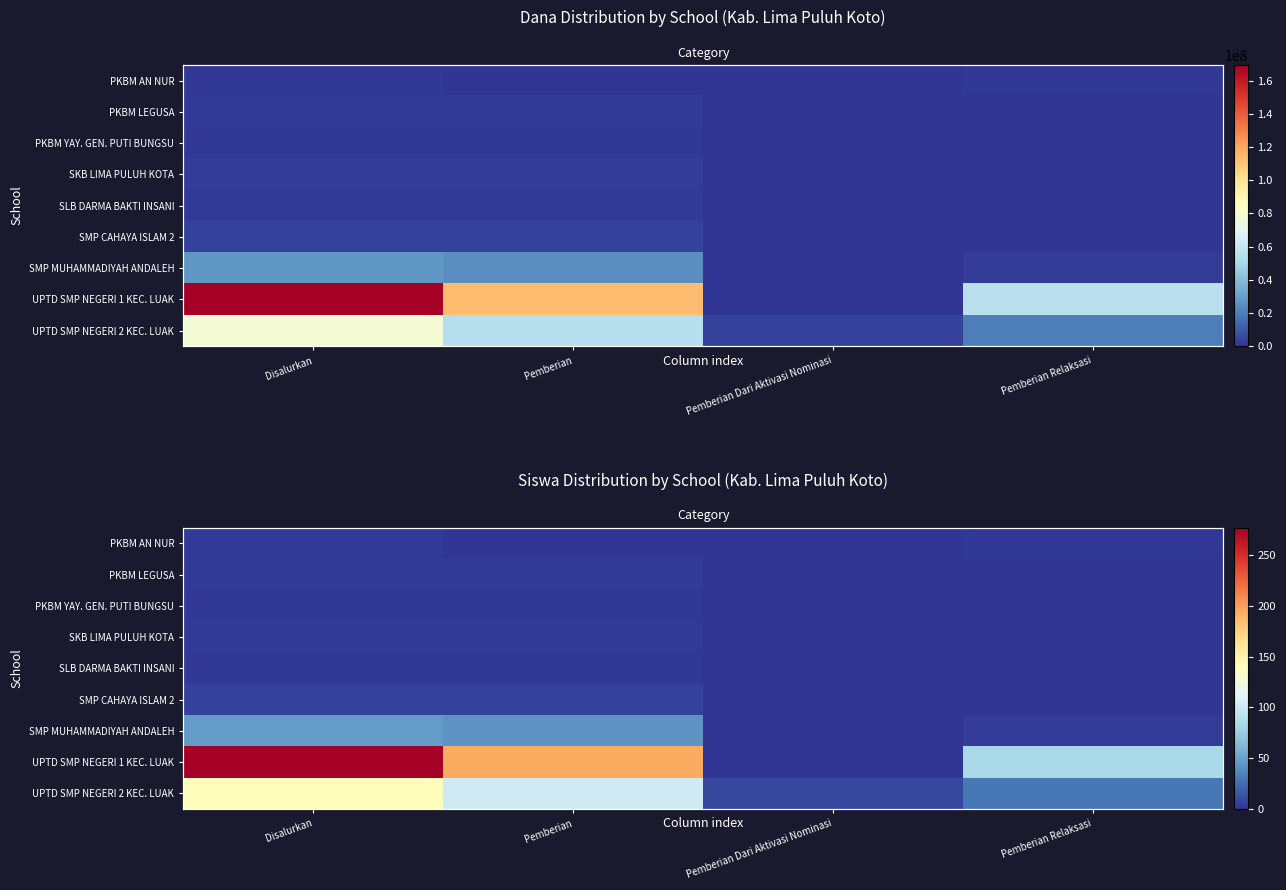

At which category is the sum across all series the highest?

Disalurkan